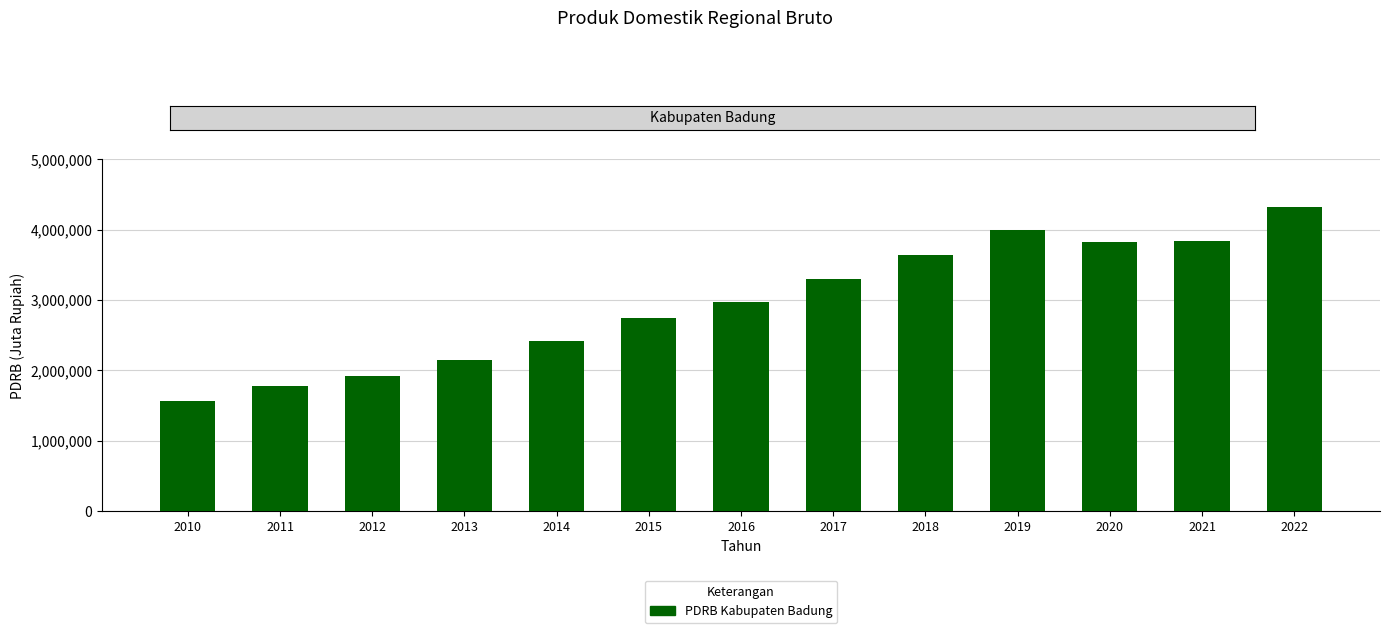

How many values are below 2978266?

6